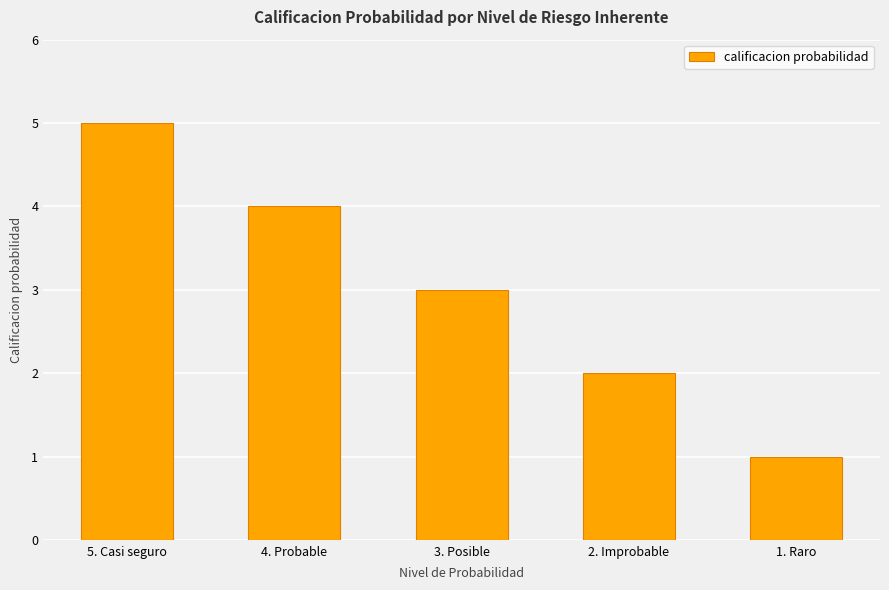

Reading left to right, what are all the values shown in this chart?

5	4	3	2	1